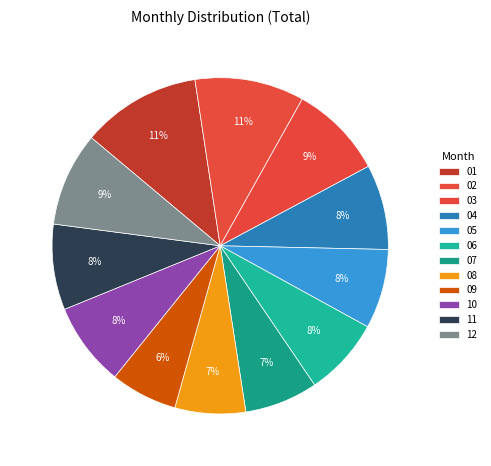

Is there a majority slice in this chart?

No